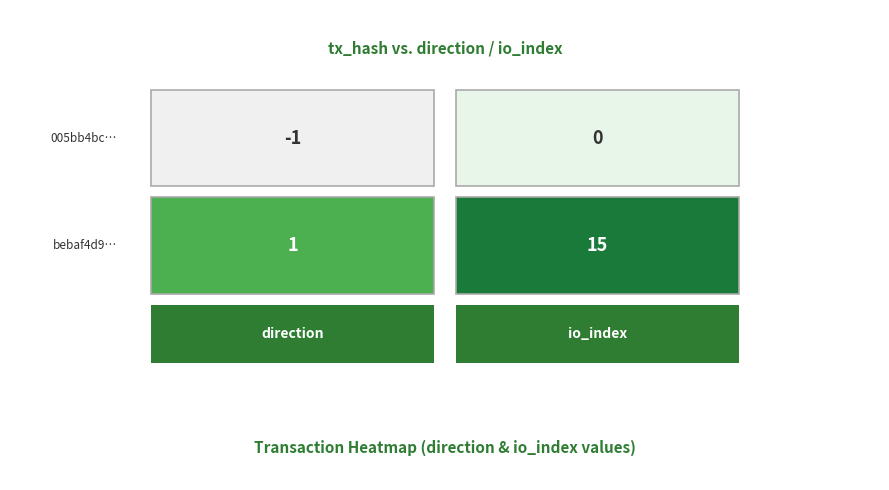

Is it true that 005bb4bcd411a8e229524822273114575f19e31 equals -1 at 1?

False